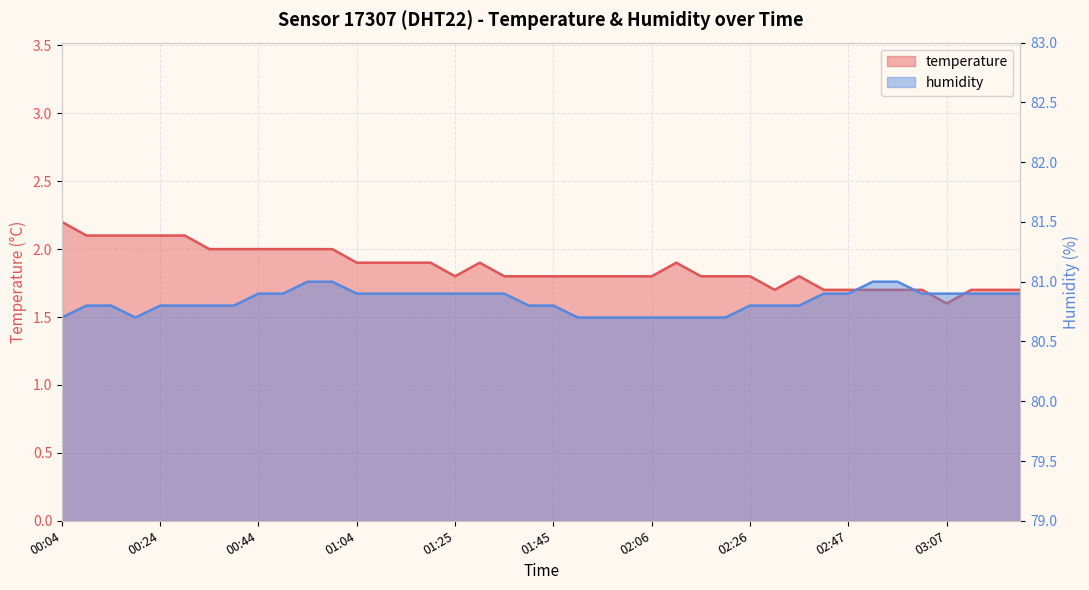

What is the spread (max minus min) of values at 00:54?

79.0